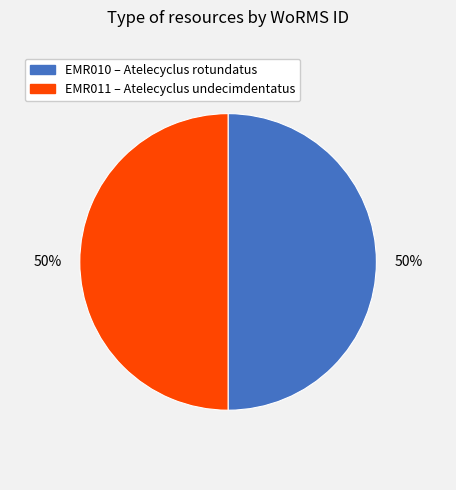

Count the number of slices in the pie.

2